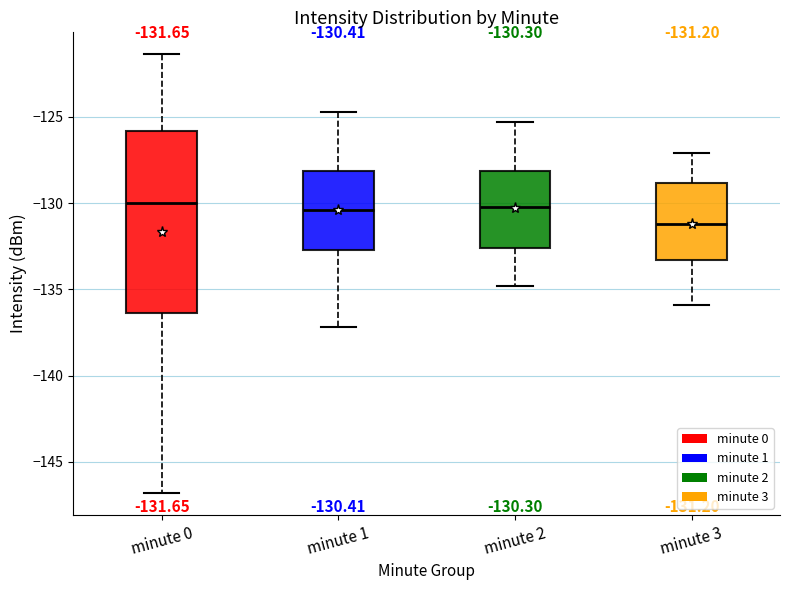

Comparing the boxes themselves (not the whiskers), which one is the tallest?

minute 0